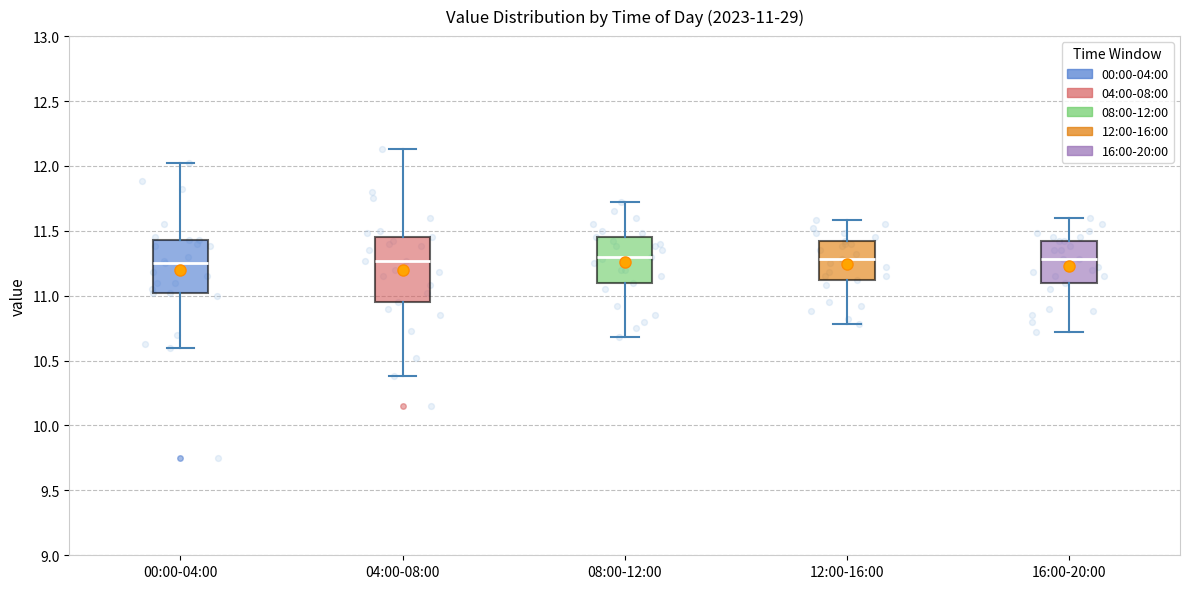

Which box is the tallest, from its lower edge to its upper edge?

04:00-08:00